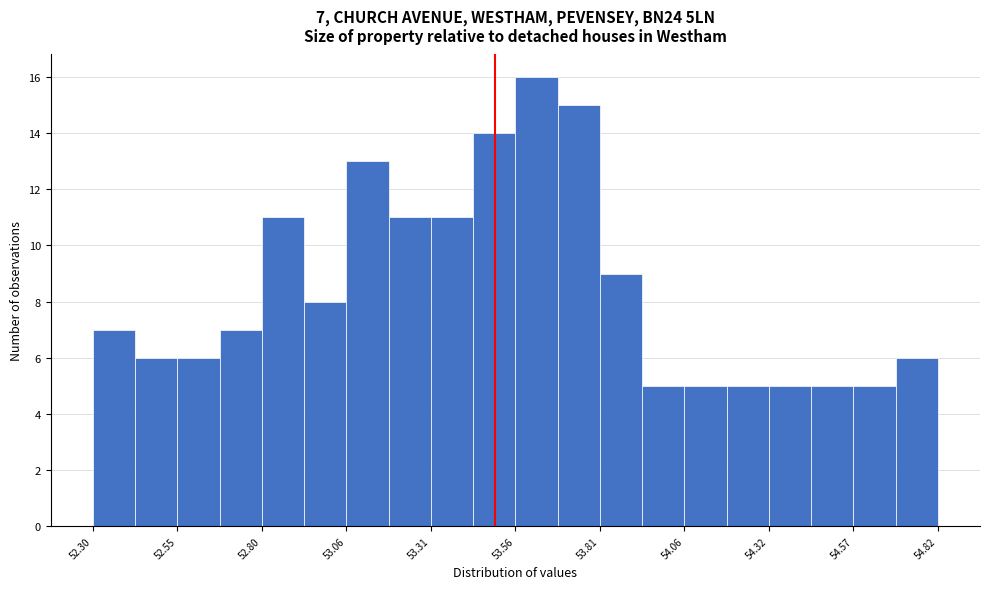

Around what value on the x-axis is the tallest bar? Give the approximate position of its centre, as read against the axis.

53.60